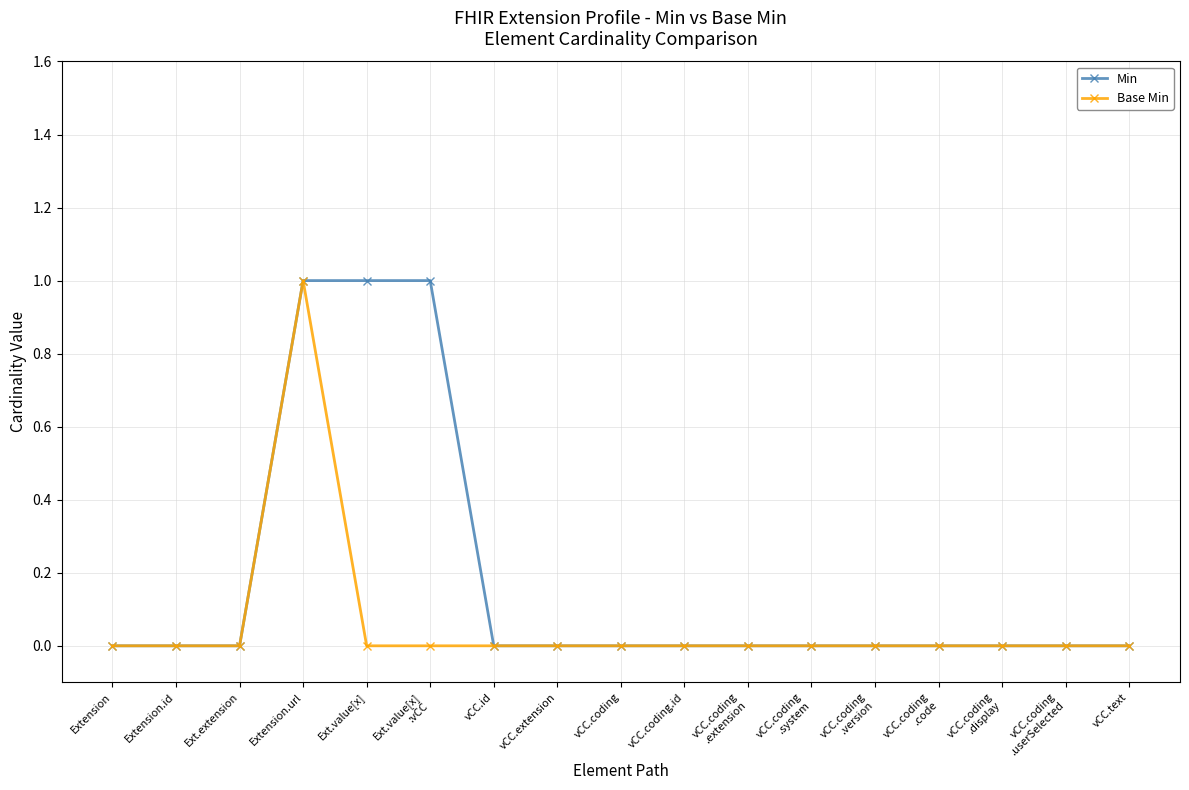

What is the label of the 10th point from the left?

vCC.coding.id